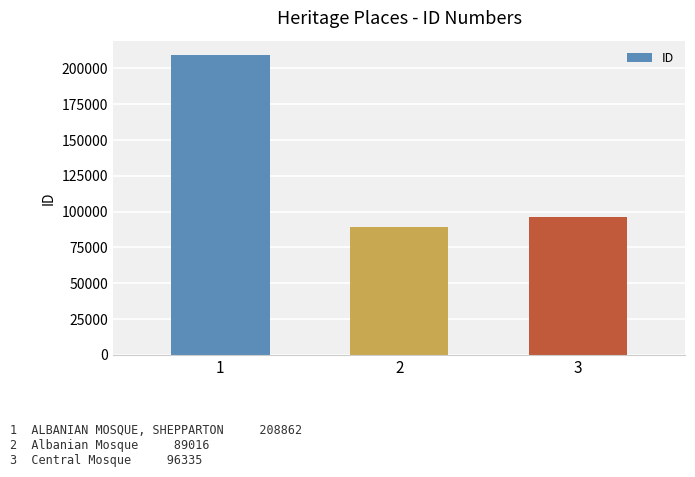

Rank the categories by value from highest to lowest.

1, 3, 2